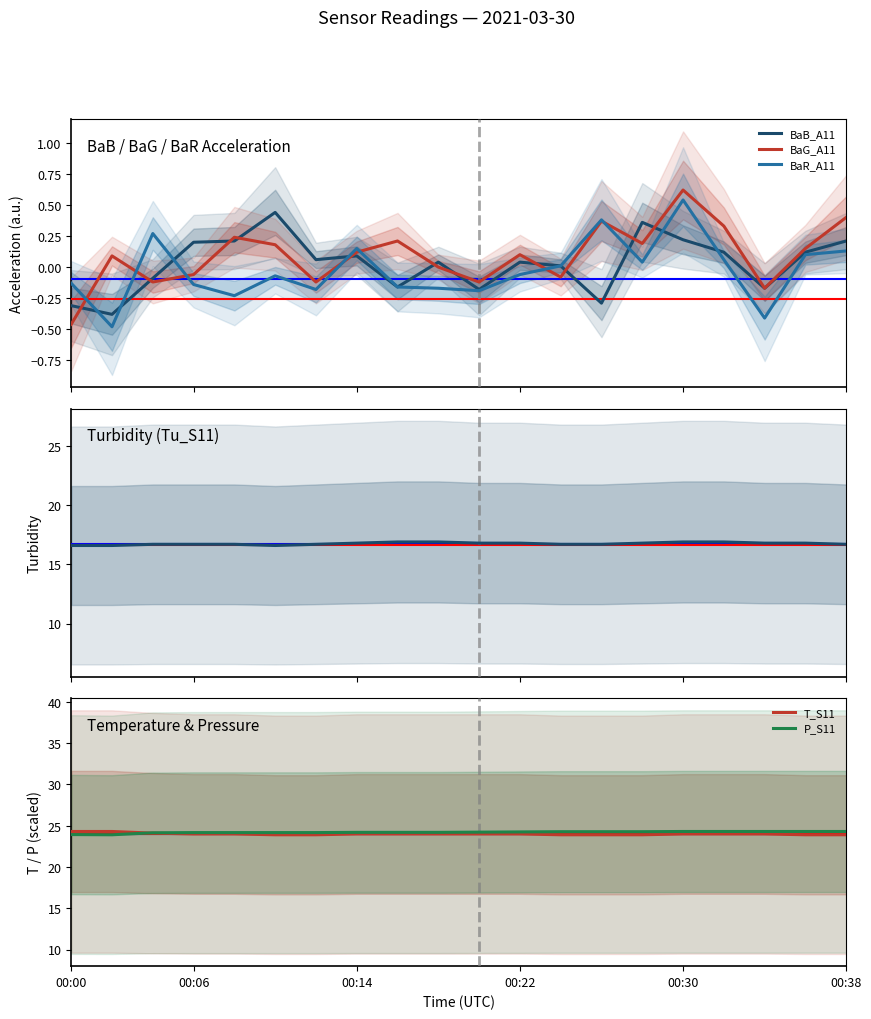

What is the lowest value of the P_S11 series?

23.9